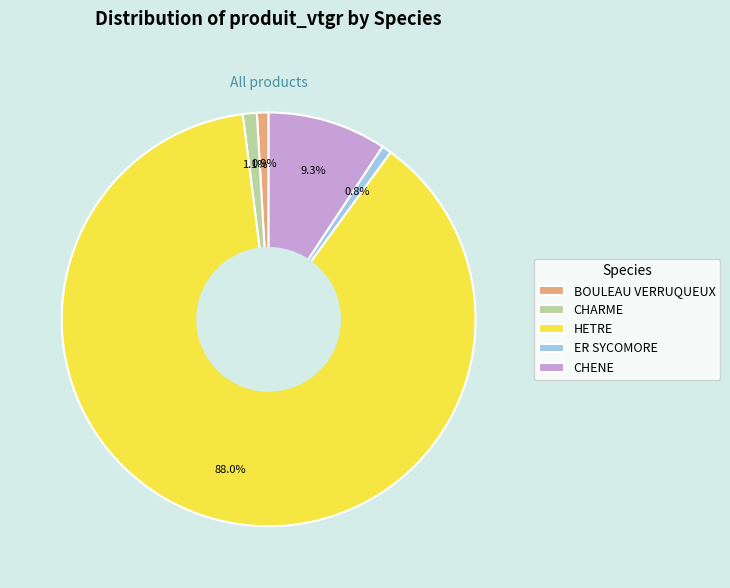

Is there a majority slice in this chart?

Yes